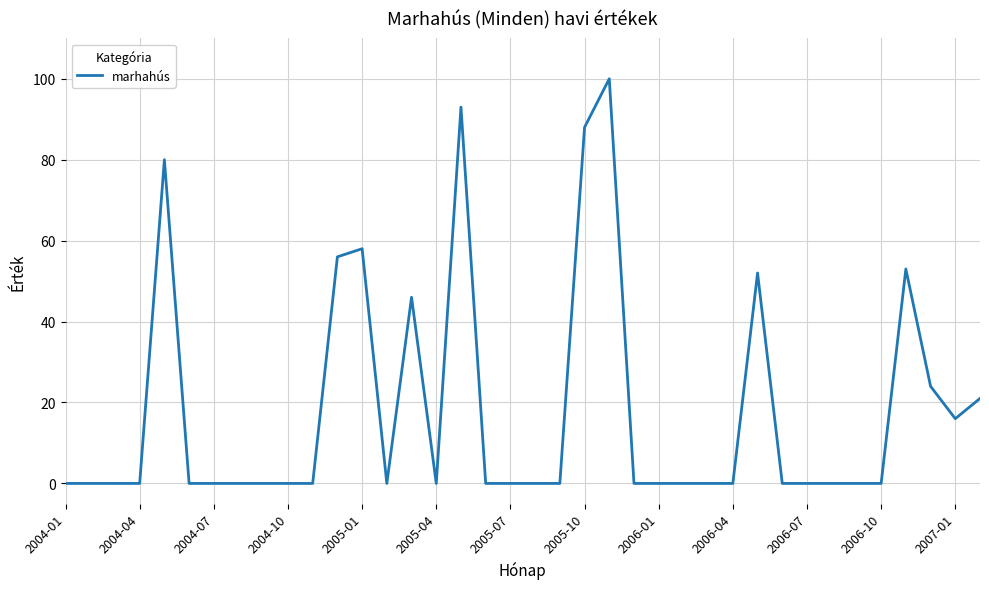

What is the difference between the maximum and minimum values?

100